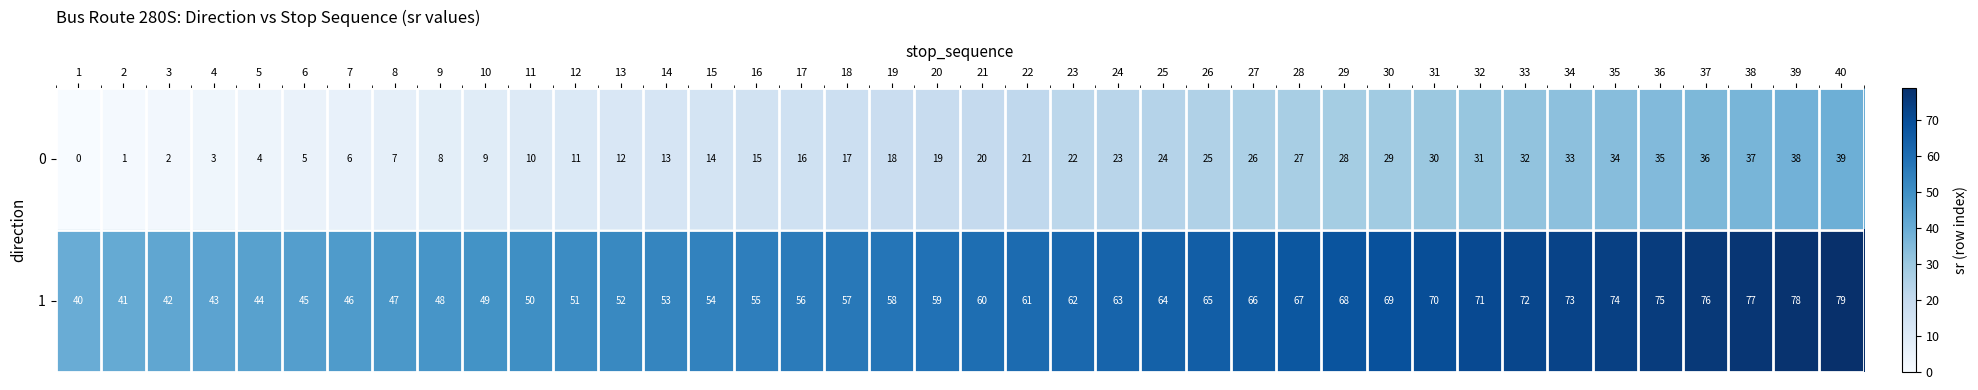

How many data points in 1 are less than 60?

20